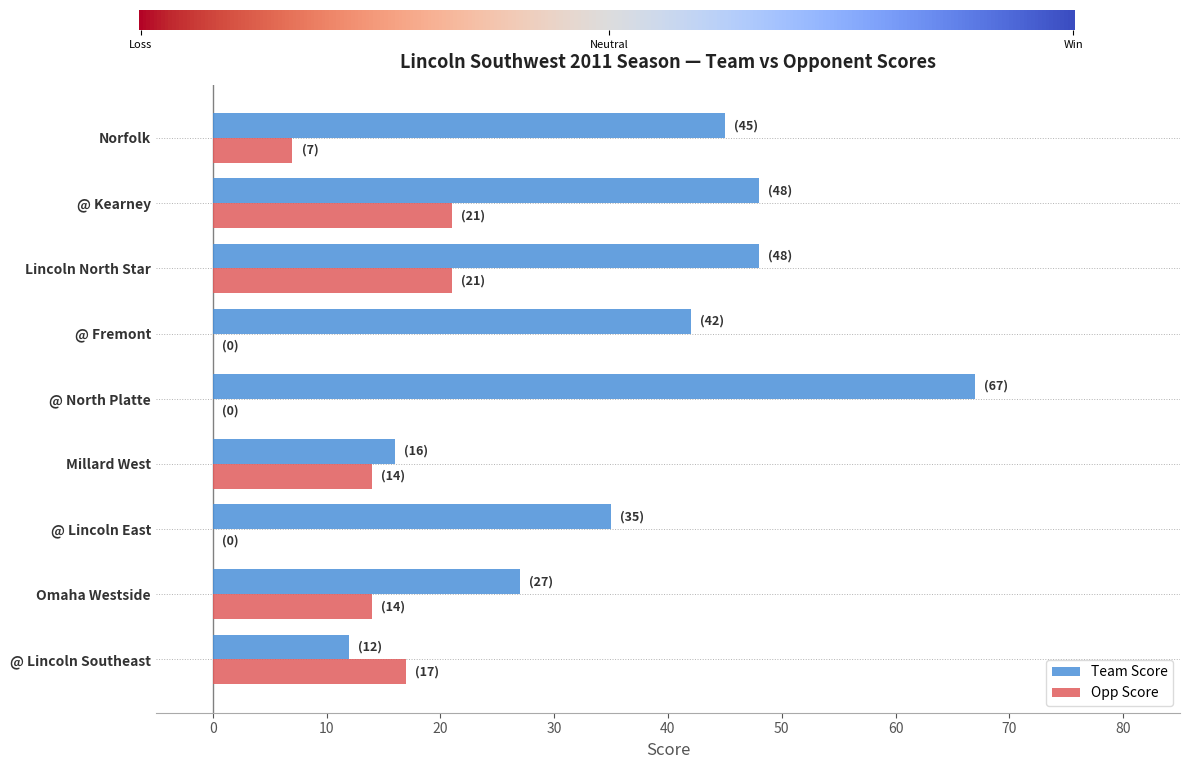

Where is Team Score nearest to the value 39?

@ Fremont